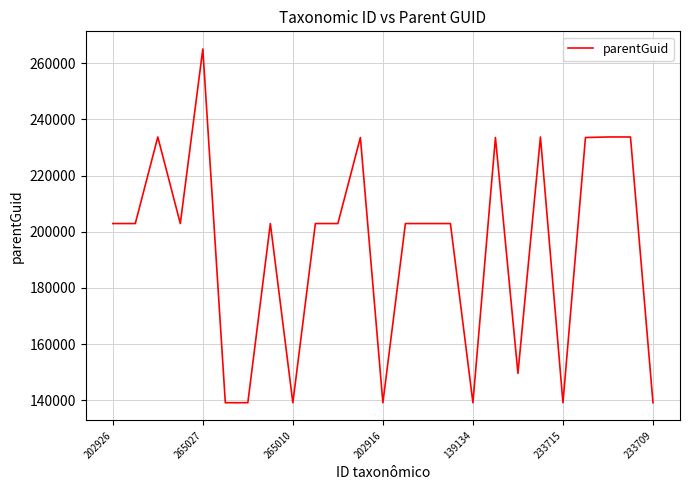

What is the smallest value displayed?

139146